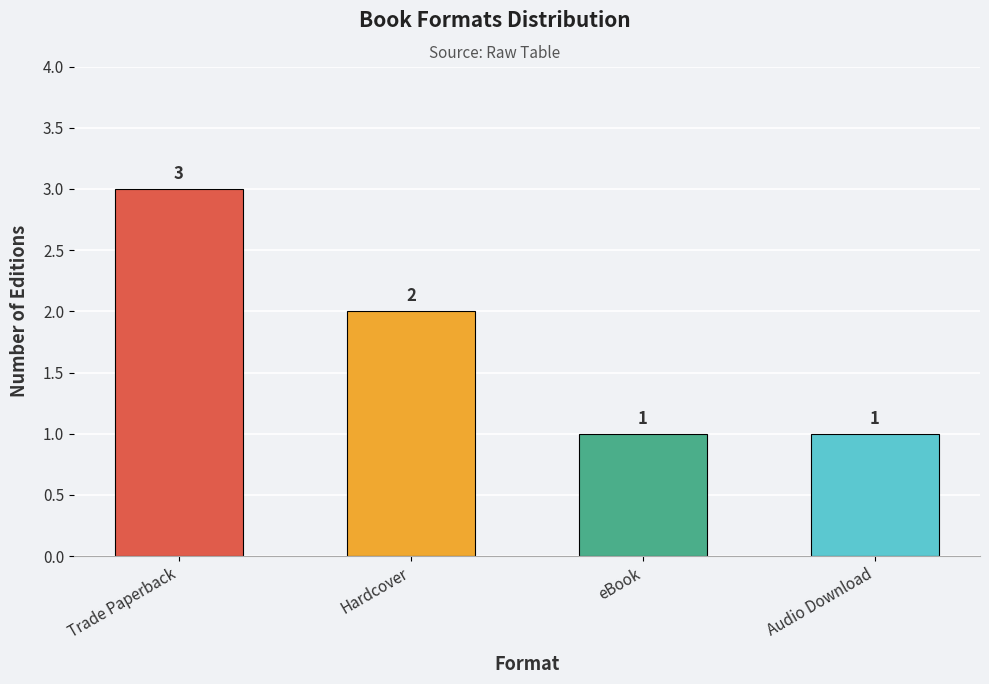

What is the minimum value shown in the chart?

1